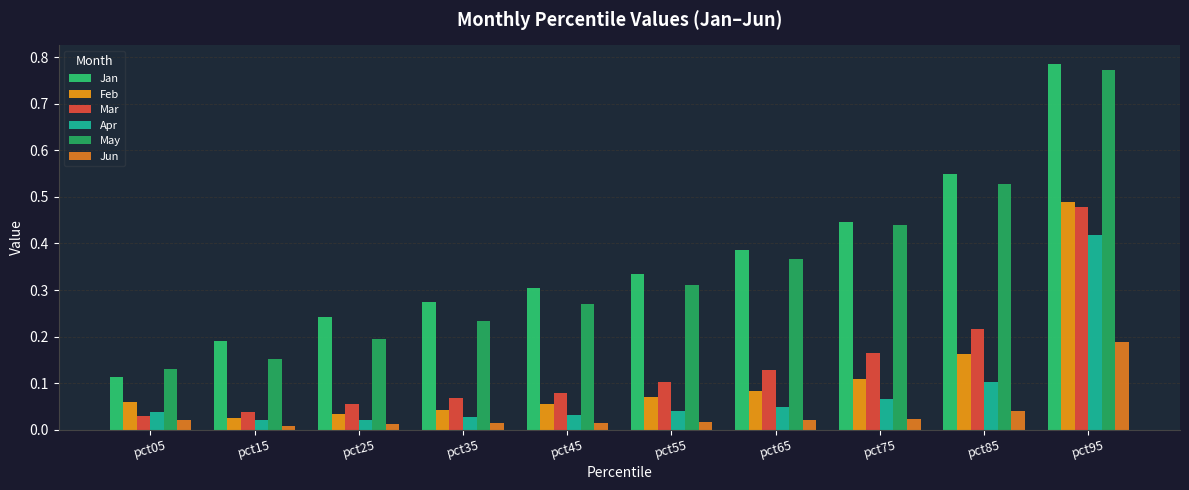

Between pct15 and pct05, which is larger?

pct15